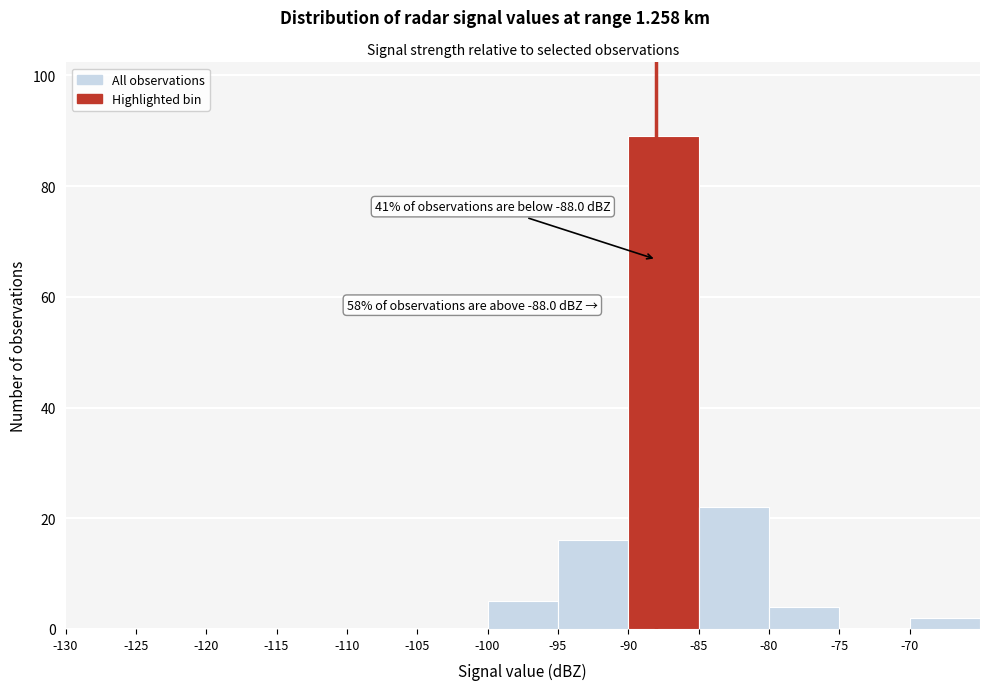

Over which range of the x-axis is the bar tallest?

-90 to -85